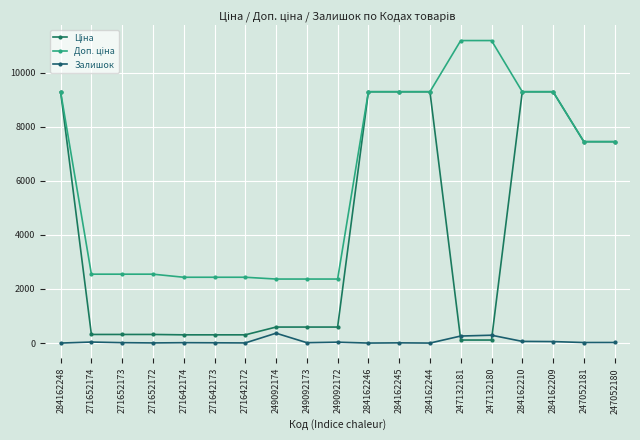

Which series has the widest spread of values?

Ціна